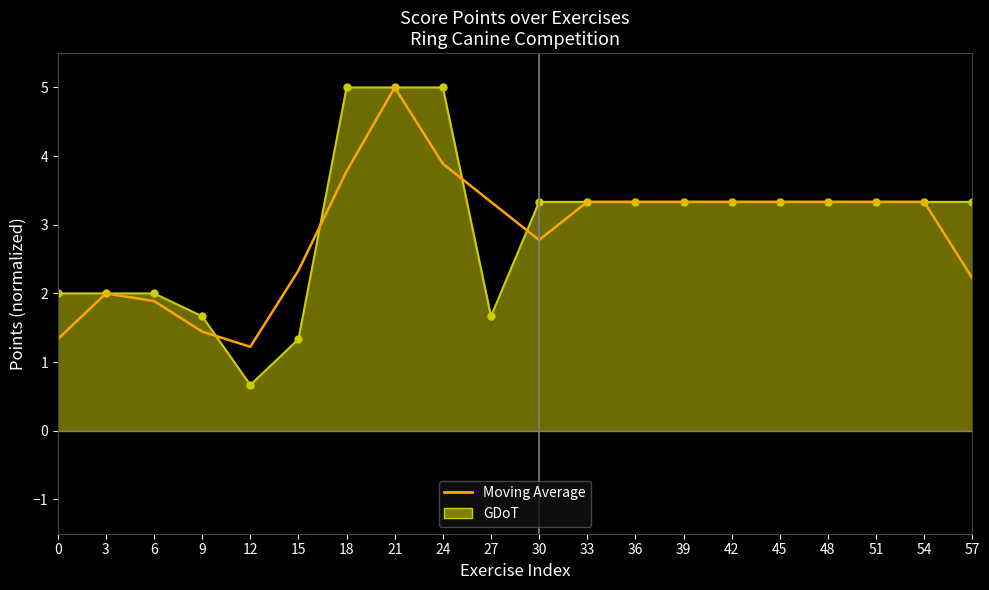

The value of GDoT at 33 is 3.3. True or false?

True